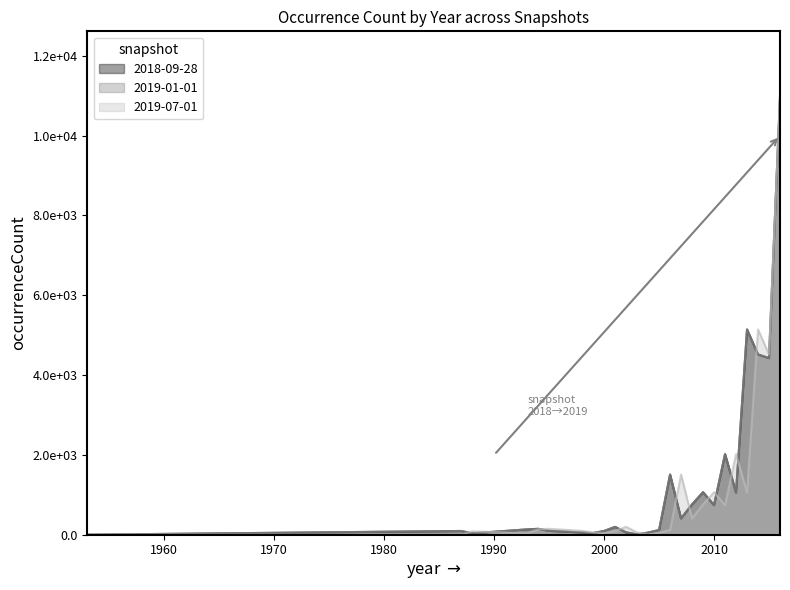

List the series in order of their peak value, highest first.

2018-09-28, 2019-01-01, 2019-07-01